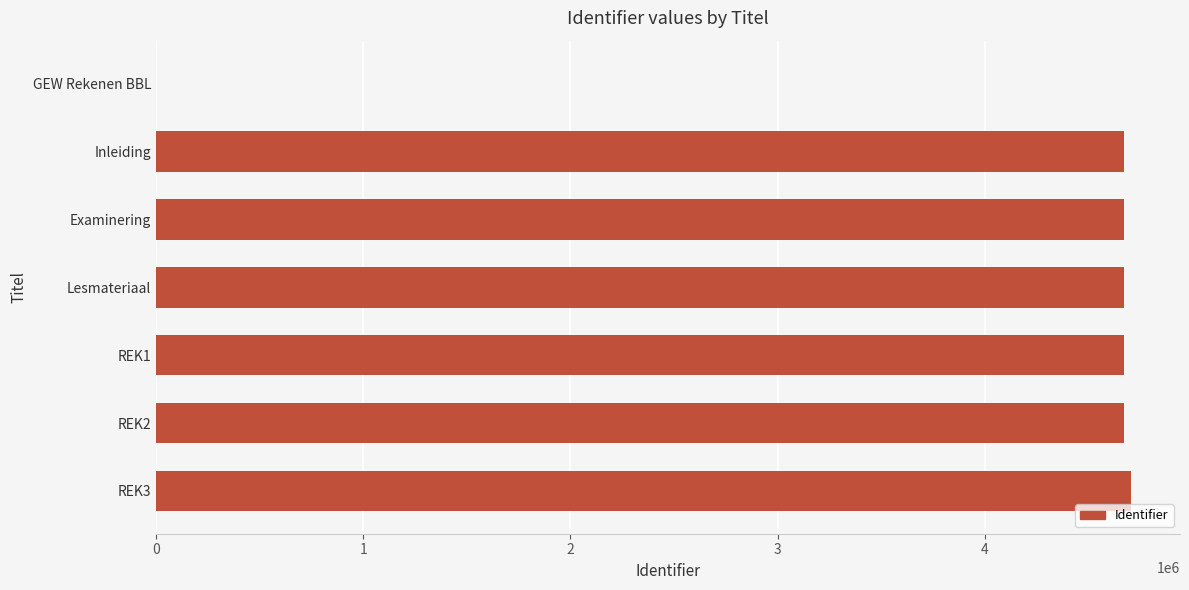

Count the number of categories in the chart.

7